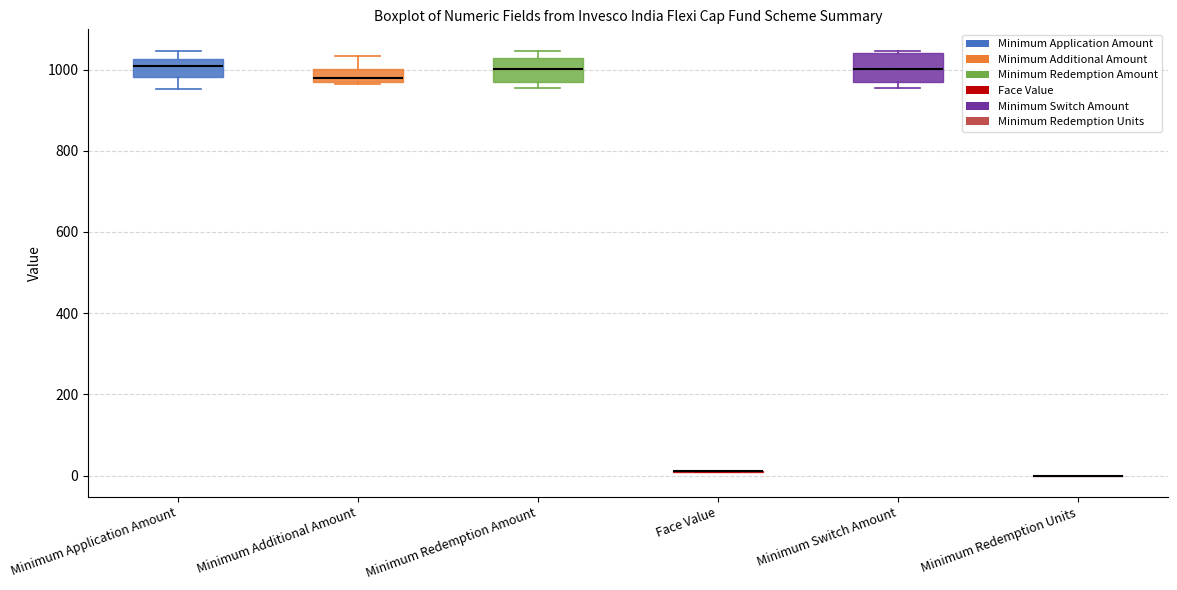

Reading left to right, transcribe this box plot: for each box, give where its median line is, the range the box spans, and where its two whiskers end, as read against the y-axis. The values are not printed on the chart, so give them approximately, as read against the axis.

Minimum Application Amount: median 1000, box 980 to 1020, whiskers 960 to 1040
Minimum Additional Amount: median 980 (just above the box's lower edge), box 980 to 1000, whiskers 960 to 1040
Minimum Redemption Amount: median 1000, box 960 to 1020, whiskers 960 (just below the box's lower edge) to 1040
Face Value: box collapsed to a line at 0, whiskers 0 to 20
Minimum Switch Amount: median 1000, box 960 to 1040, whiskers 960 (just below the box's lower edge) to 1040 (just above the box's upper edge)
Minimum Redemption Units: box collapsed to a line at 0, whiskers 0 to 0